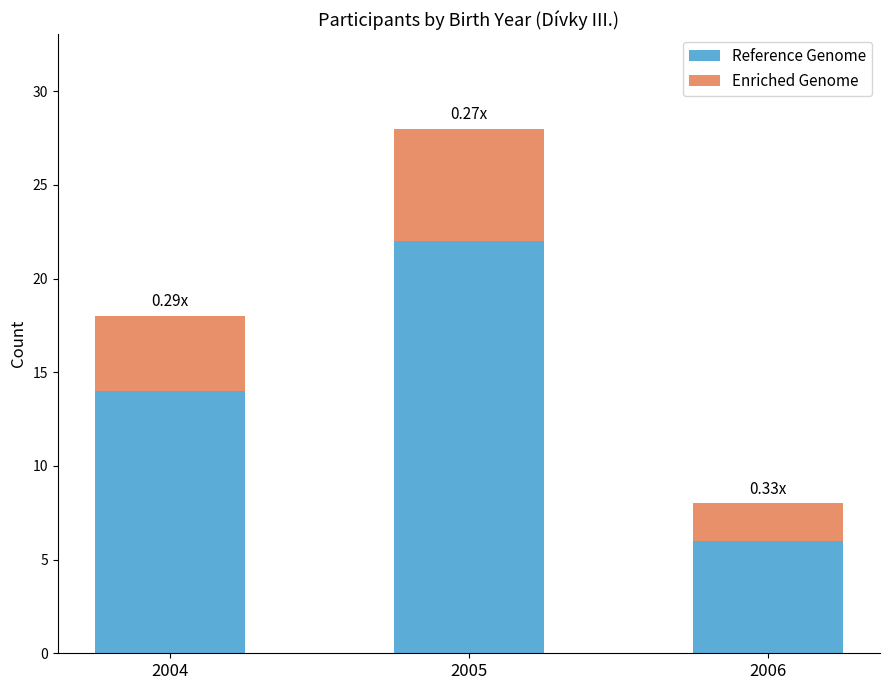

Rank the categories by Reference Genome value from highest to lowest.

2005, 2004, 2006